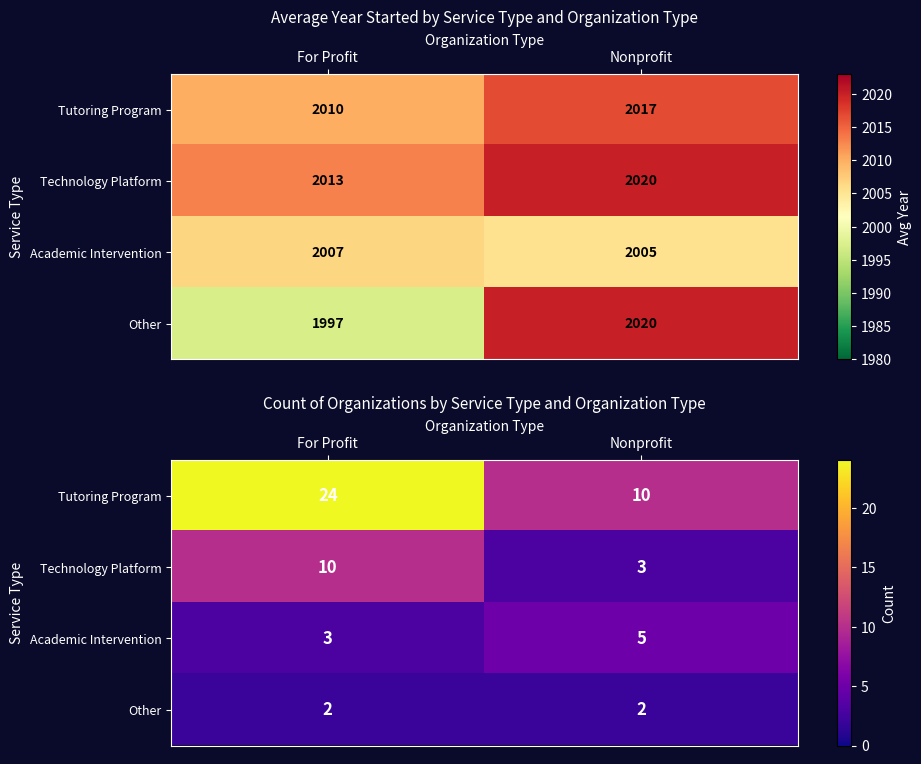

Which series has the largest total across all categories?

Tutoring Program